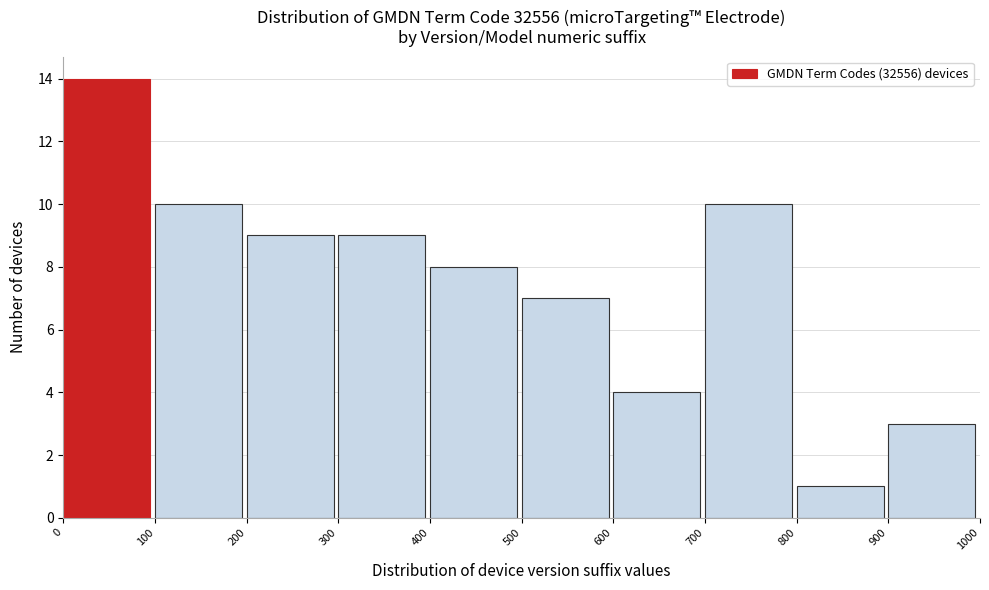

Reading left to right, list every bar in this chart as the range it spans on the x-axis followed by its height. The values are not printed on the chart, so give them approximately, as read against the axis.

0 to 100: 14
100 to 200: 10
200 to 300: 9
300 to 400: 9
400 to 500: 8
500 to 600: 7
600 to 700: 4
700 to 800: 10
800 to 900: 1
900 to 1000: 3